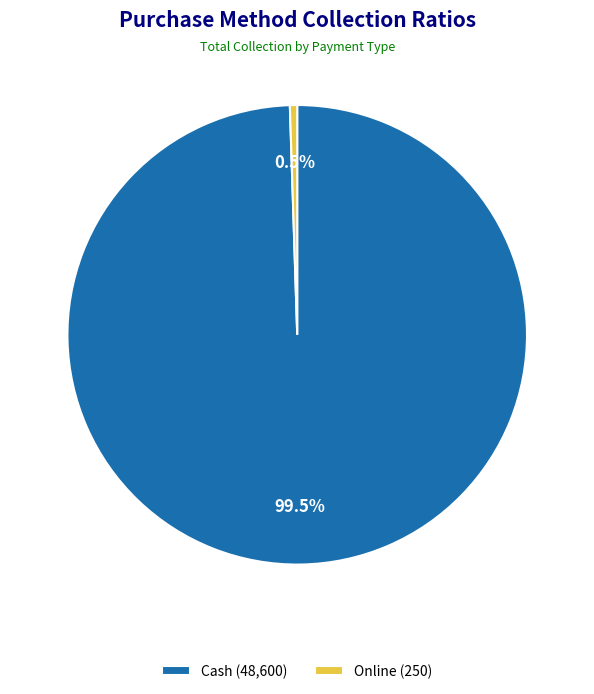

Is it true that Online is 13% of the pie?

False